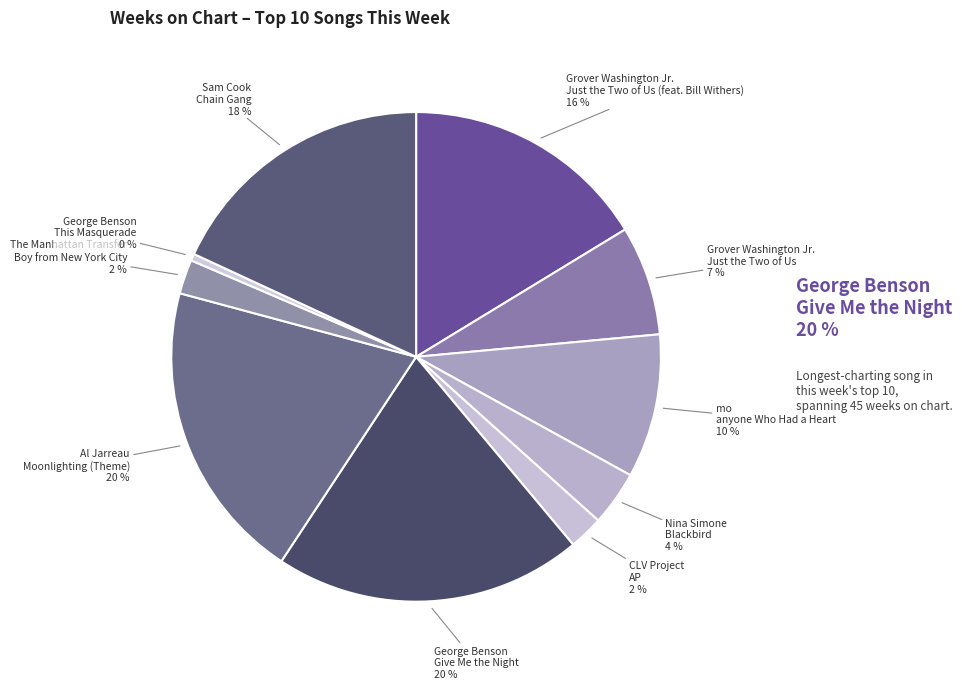

To the nearest percent, what is the average slice percentage?

10%